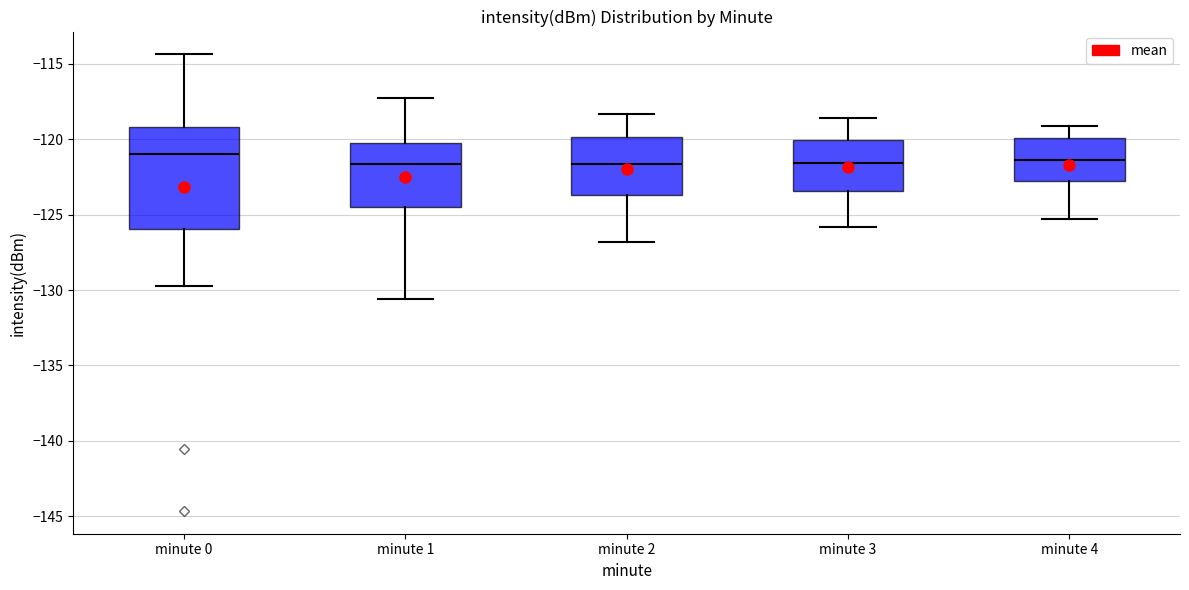

Reading left to right, transcribe this box plot: for each box, give where its median line is, the range the box spans, and where its two whiskers end, as read against the y-axis. The values are not printed on the chart, so give them approximately, as read against the axis.

minute 0: median -121.0, box -126.0 to -119.0, whiskers -130.0 to -114.5
minute 1: median -121.5, box -124.5 to -120.5, whiskers -130.5 to -117.5
minute 2: median -121.5, box -123.5 to -120.0, whiskers -127.0 to -118.5
minute 3: median -121.5, box -123.5 to -120.0, whiskers -126.0 to -118.5
minute 4: median -121.5, box -123.0 to -120.0, whiskers -125.5 to -119.0